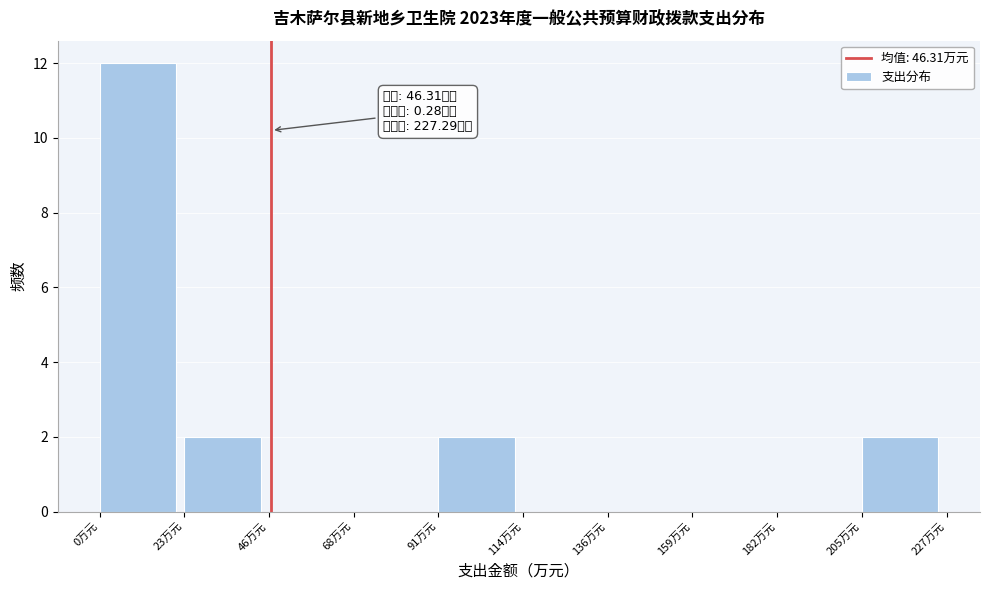

Which range on the x-axis has the tallest bar?

0 to 25